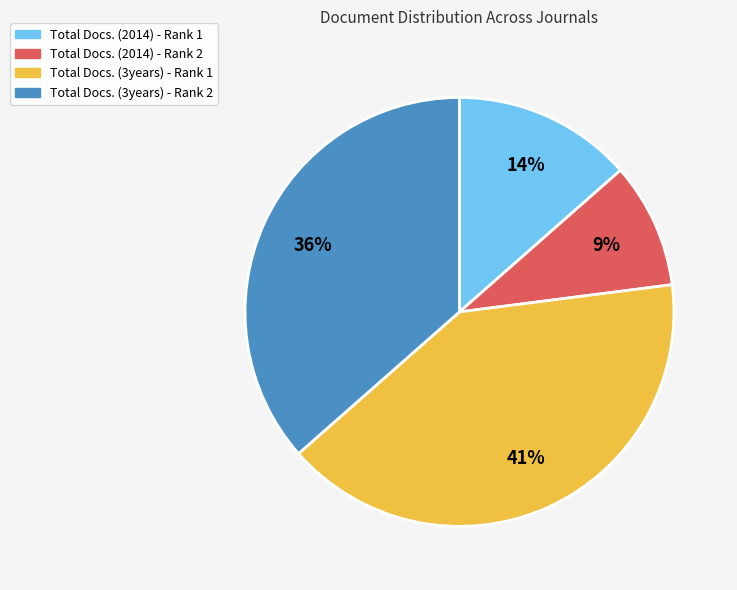

Do Total Docs. (2014) - Rank 1 and Total Docs. (2014) - Rank 2 together represent more than half of the pie?

No